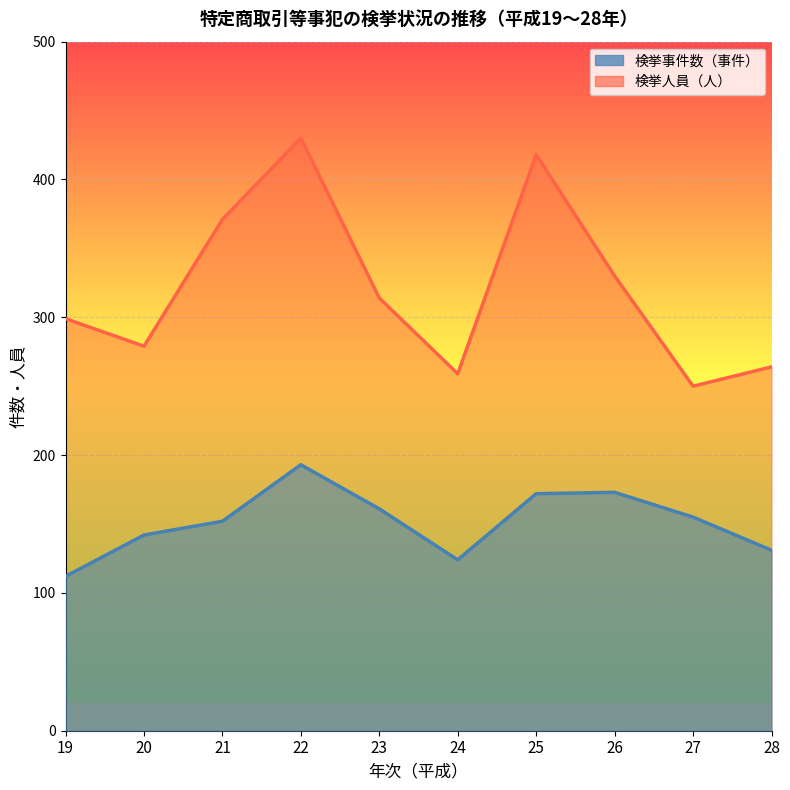

How many lines are shown in the chart?

2